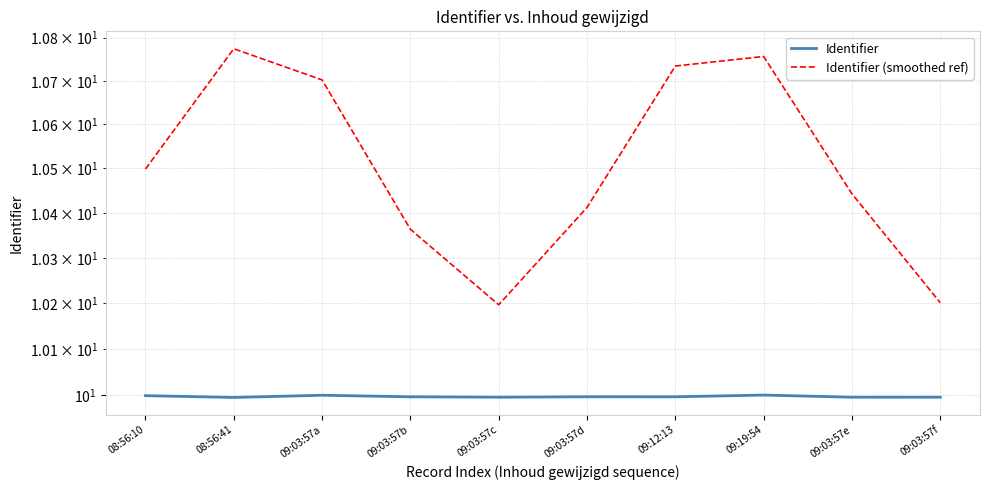

What is the maximum value shown in the chart?

10.8